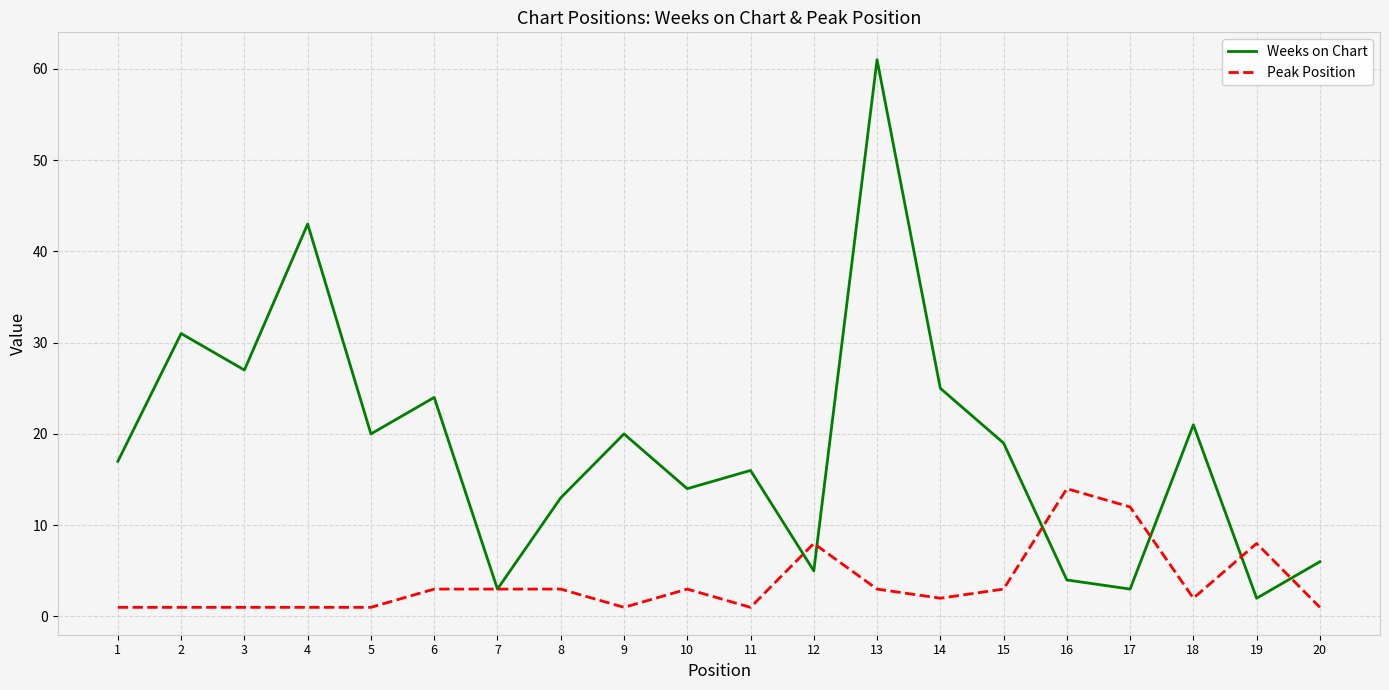

True or false: Peak Position and Weeks on Chart cross at least once.

True